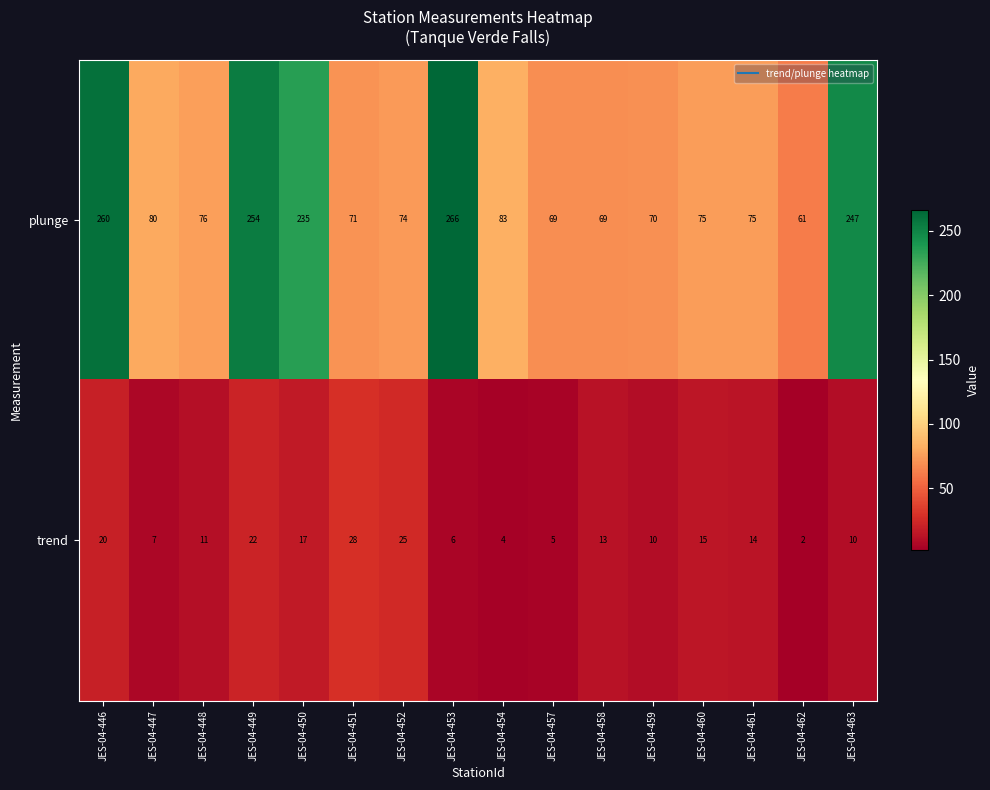

Is the value of plunge at JES-04-454 greater than the value of trend at JES-04-461?

Yes